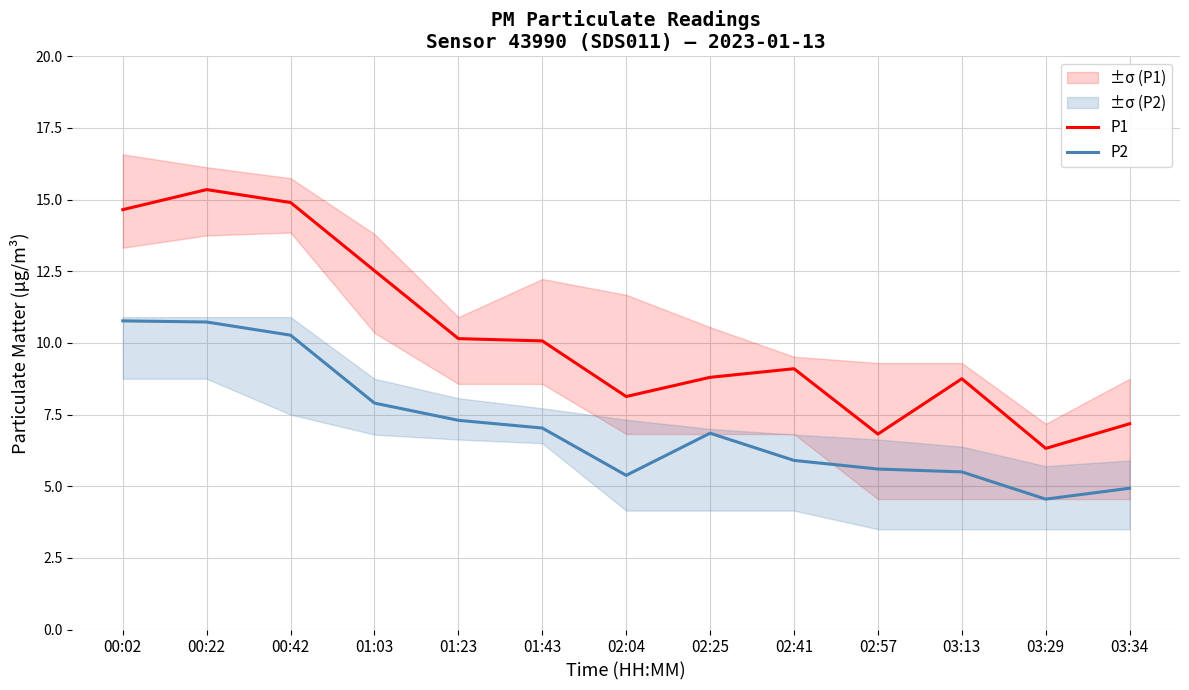

What is the difference between the maximum and minimum values in the P2 series?

6.2